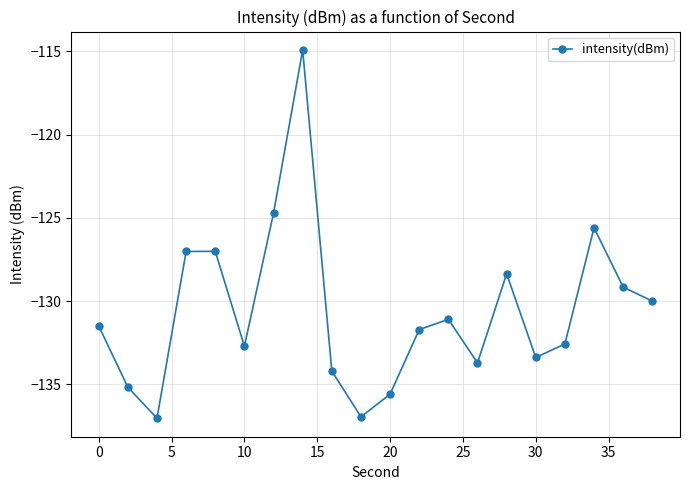

How many series are shown in this chart?

1